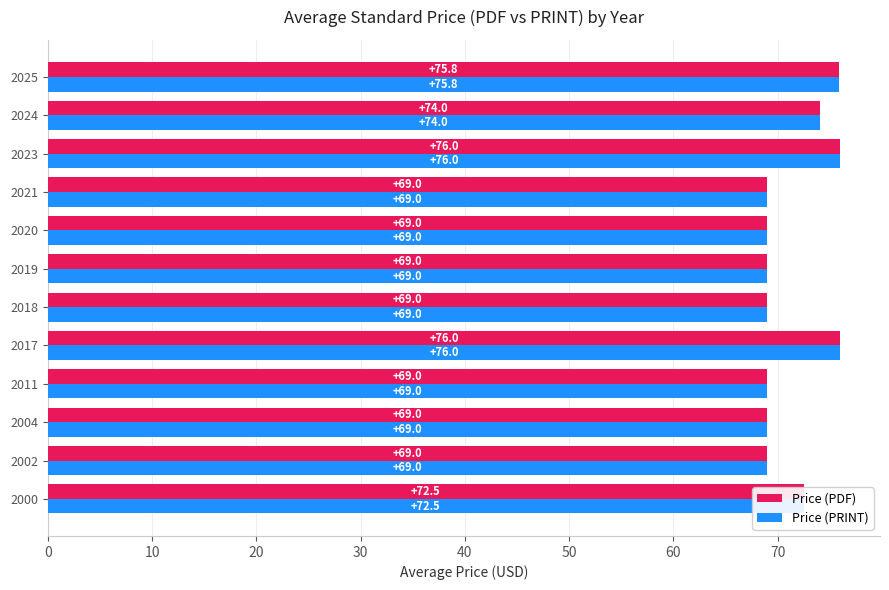

What is the total value across all series at 2020?

138.0